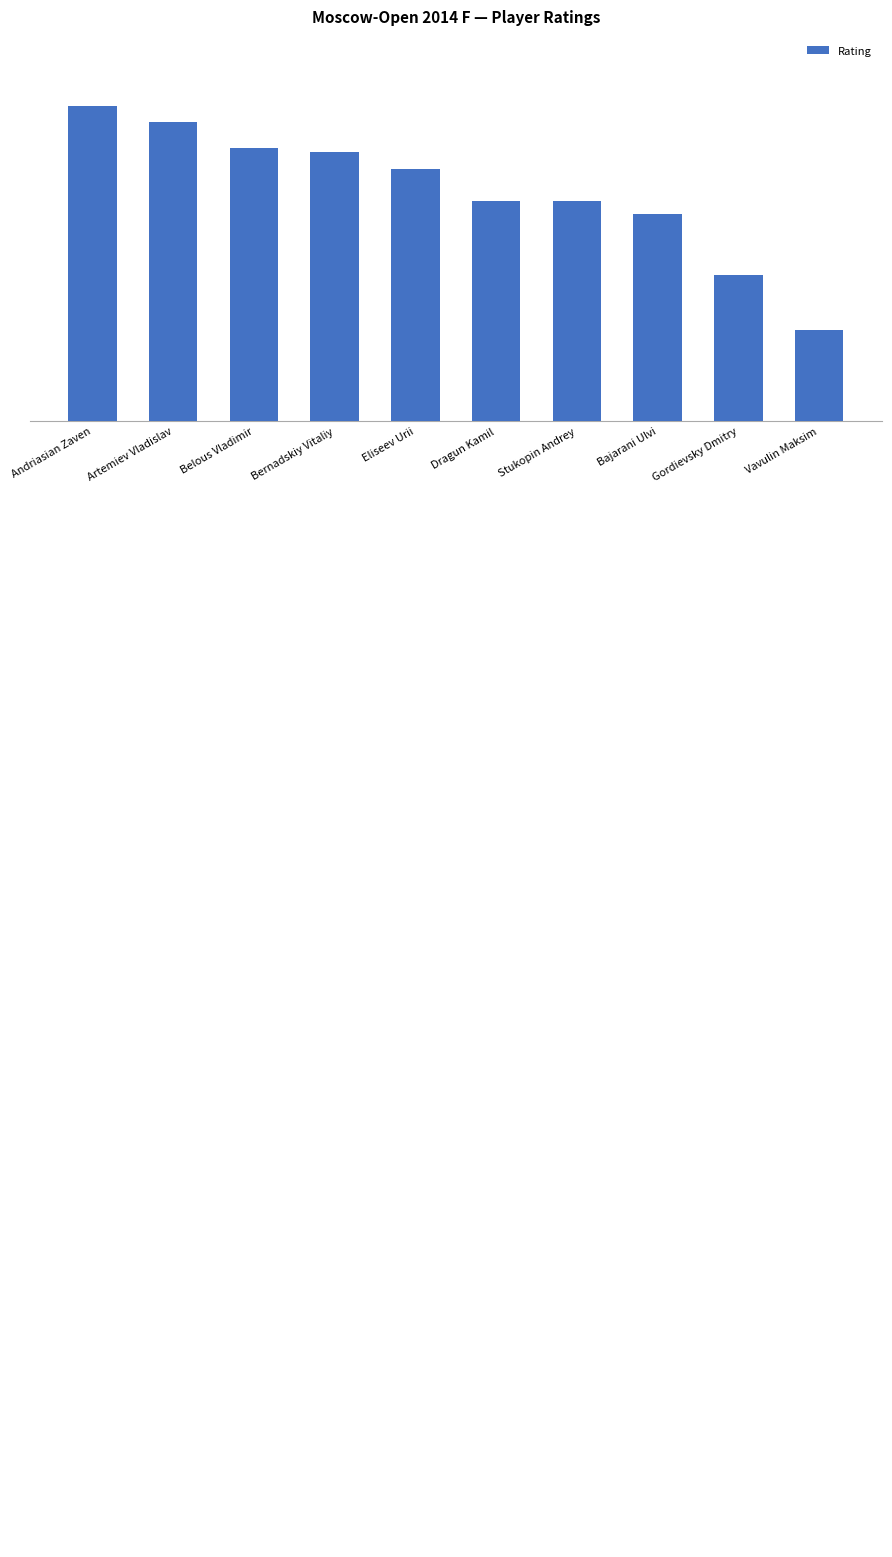

How many categories are shown in the chart?

10